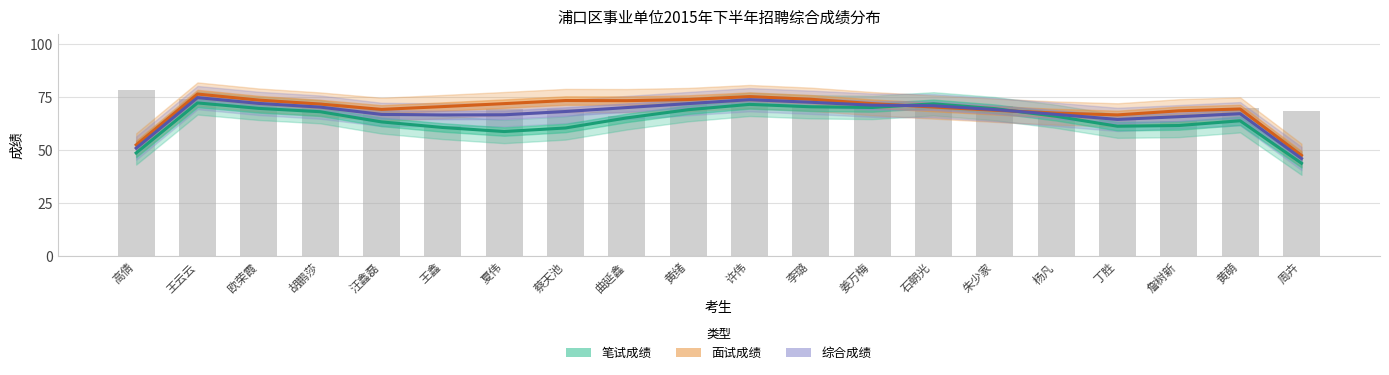

What are all the series names shown in the legend?

笔试成绩, 面试成绩, 综合成绩